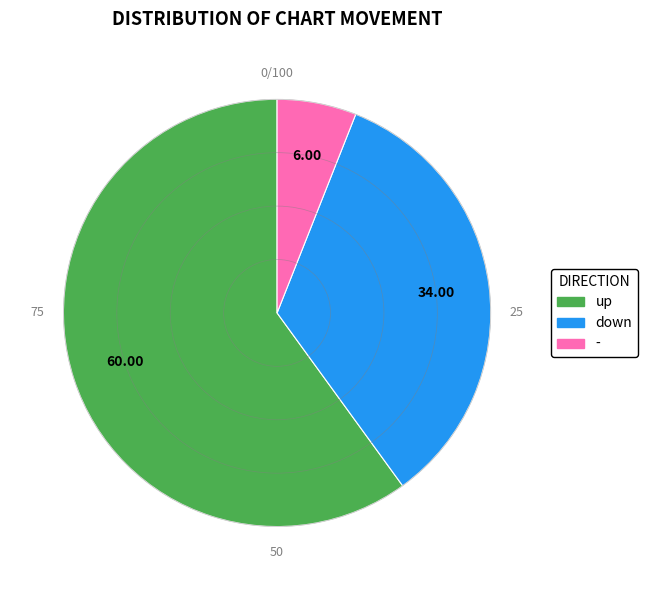

Do - and down together represent more than half of the pie?

No